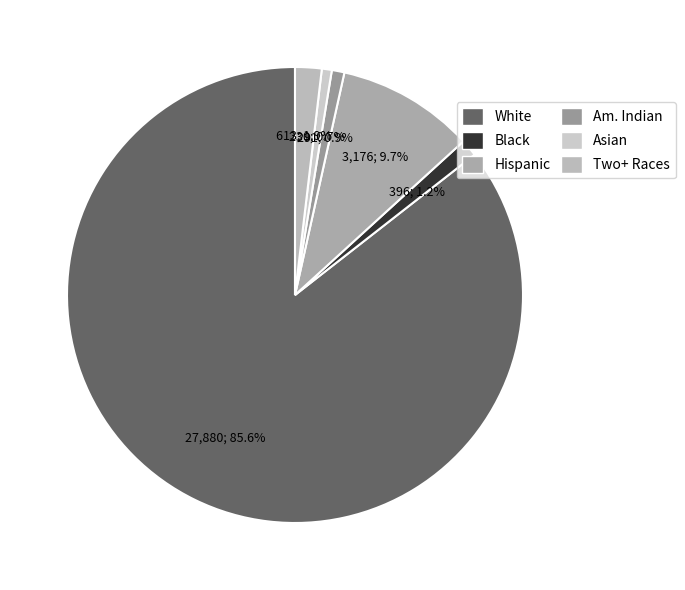

Is there any slice that represents more than half of the pie?

Yes